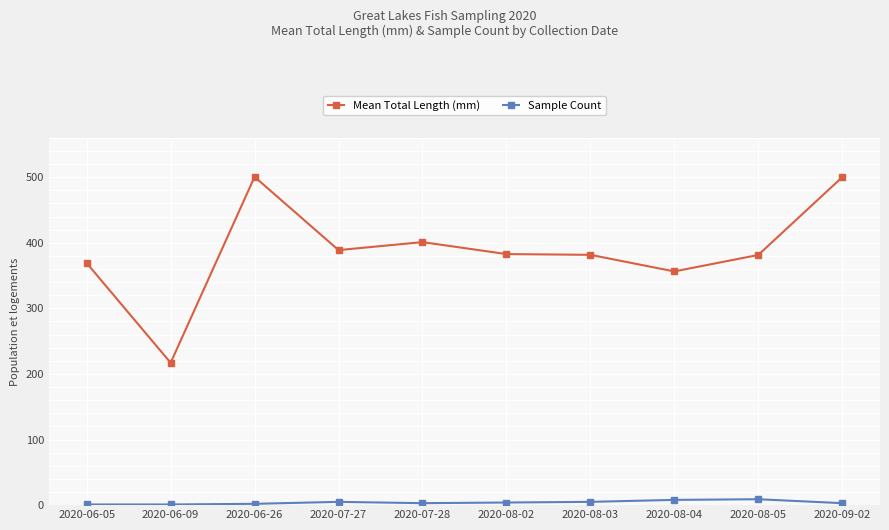

How many categories are shown in the chart?

10